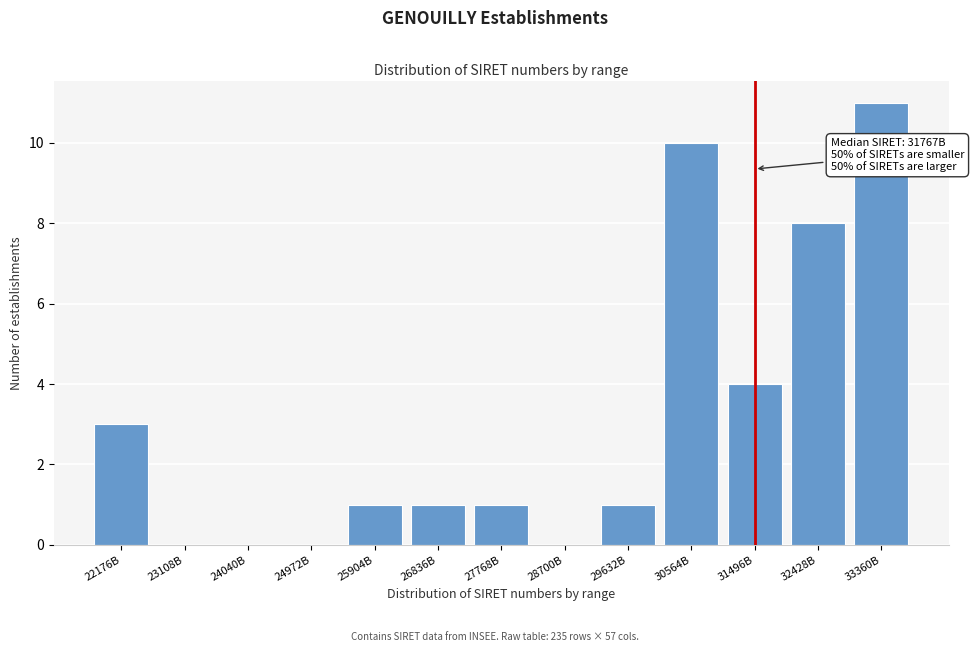

Reading left to right, transcribe all the data shown in this chart.

22176B=3	23108B=0	24040B=0	24972B=0	25904B=1	26836B=1	27768B=1	28700B=0	29632B=1	30564B=10	31496B=4	32428B=8	33360B=11